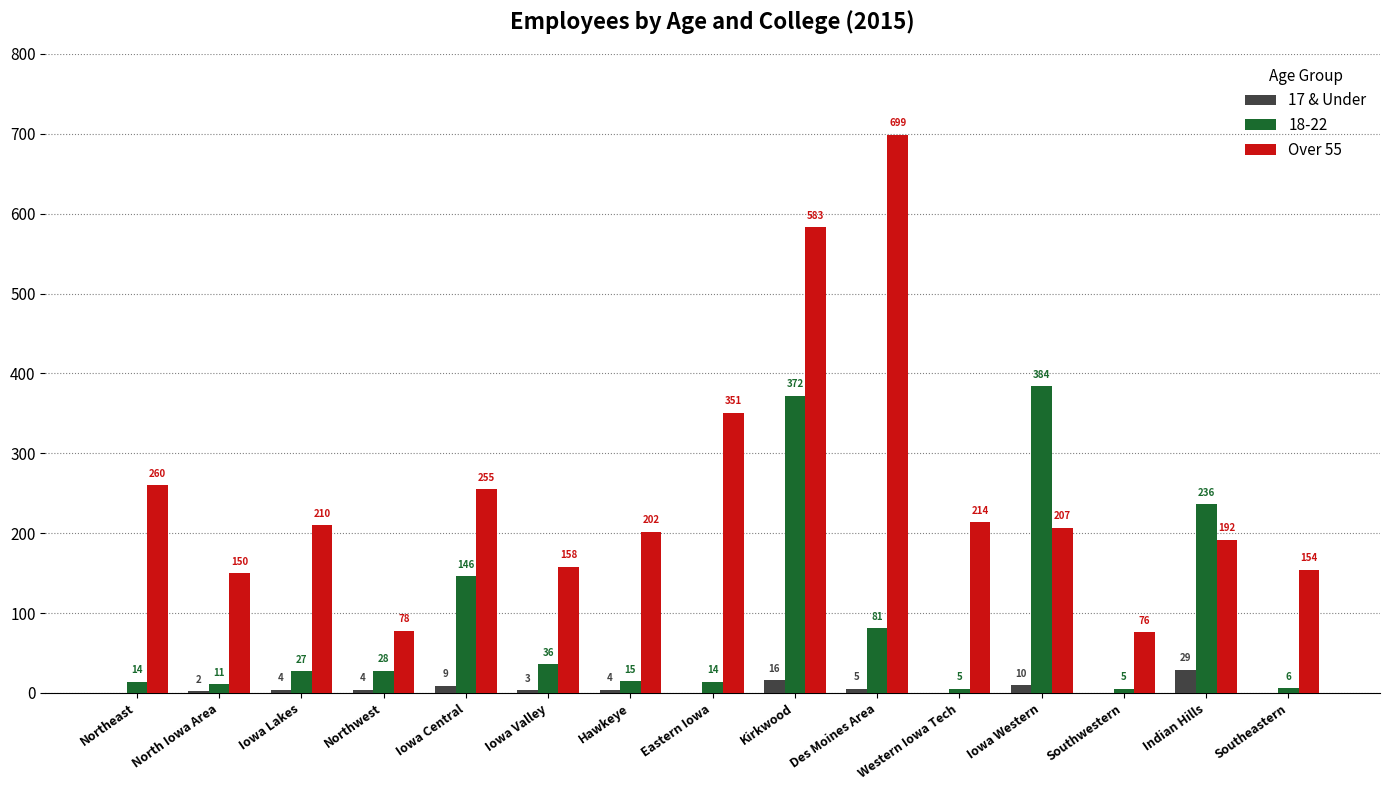

What is the sum of the Over 55 values at Iowa Western and Northeast?

467